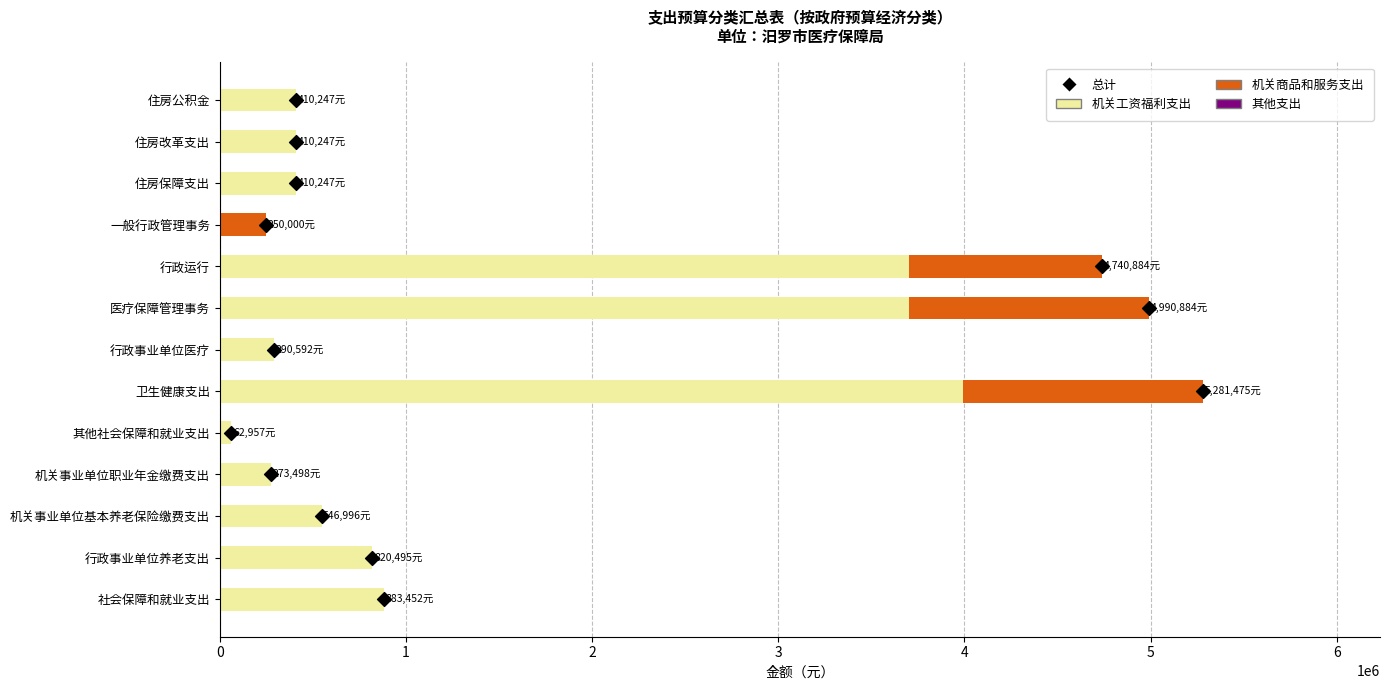

Which series has the largest total across all categories?

机关工资福利支出